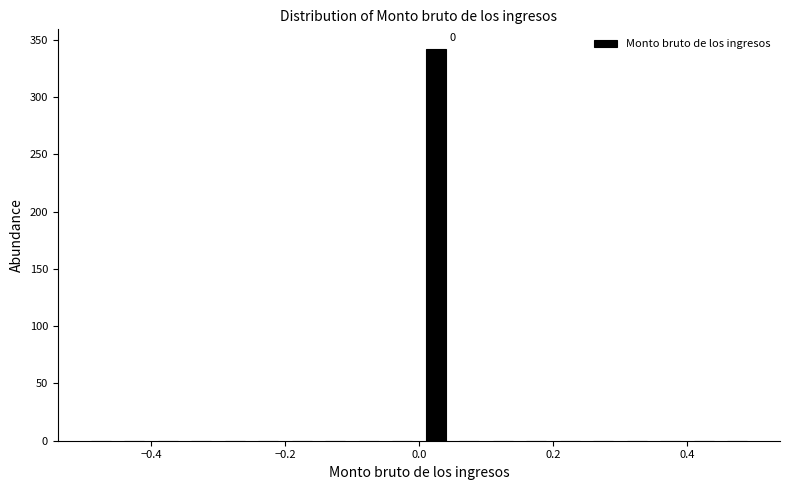

Read against the x-axis, roughly where is the centre of the tallest bar?

0.02